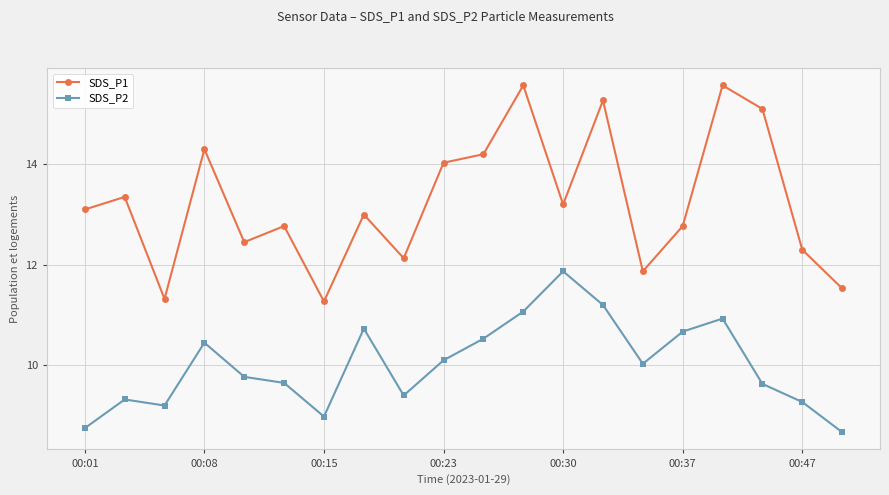

What is the average value of the SDS_P1 series?

13.3